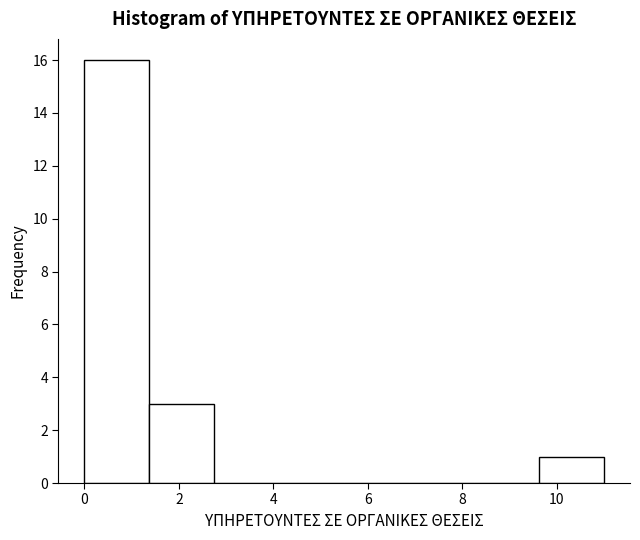

Reading left to right, transcribe this chart: for each bar, give the range it covers on the x-axis and its height. Neither the bar edges nor the heights are printed on the chart, so give them approximately, as read against the axes.

0.0 to 1.4: 16
1.4 to 2.8: 3
2.8 to 4.2: 0
4.2 to 5.6: 0
5.6 to 6.8: 0
6.8 to 8.2: 0
8.2 to 9.6: 0
9.6 to 11.0: 1